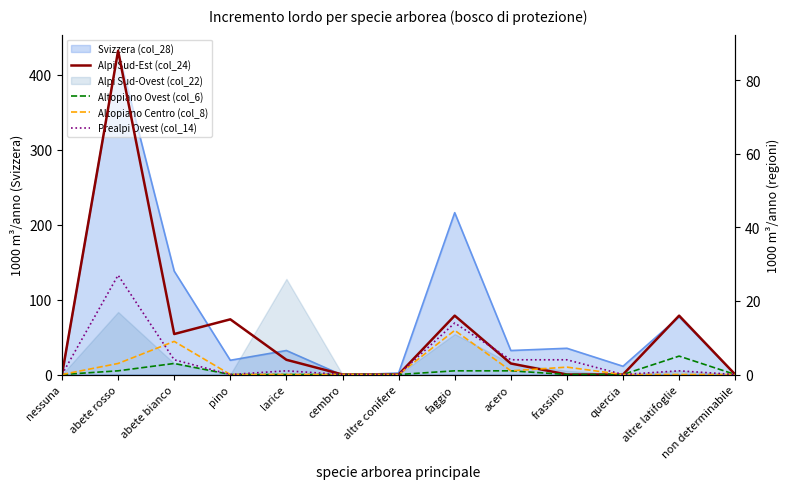

Which category has the lowest value in the Prealpi Ovest (col_14) series?

nessuna